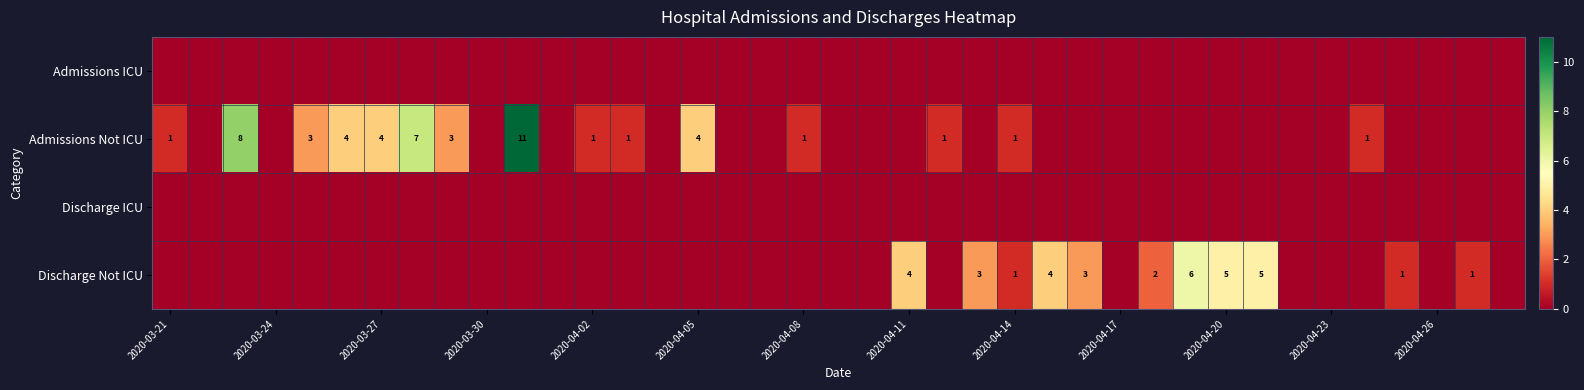

The Admissions Not ICU series shows 1 at 2020-04-14. True or false?

True